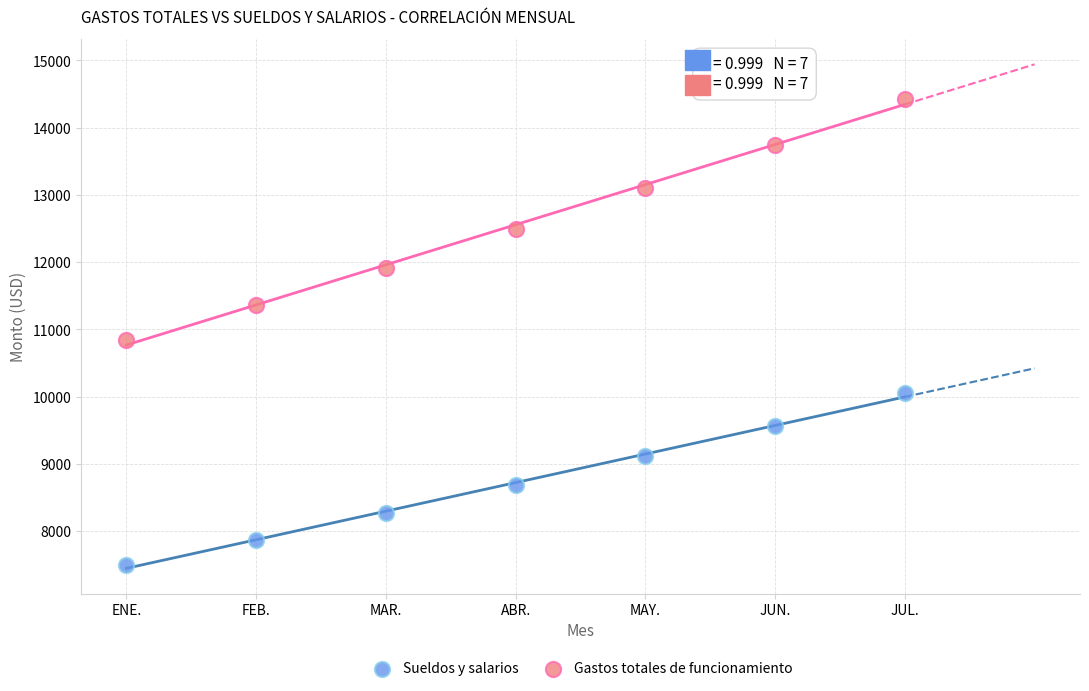

Which series has the largest Y range (max minus min)?

Gastos totales de funcionamiento